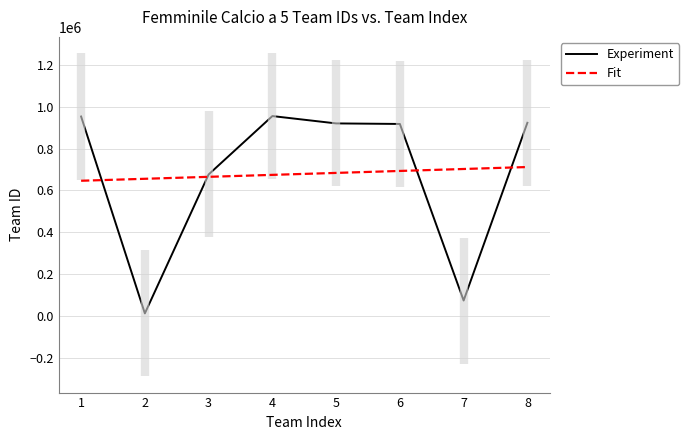

What is the sum of the Fit values at 3 and 5?

1348394.5